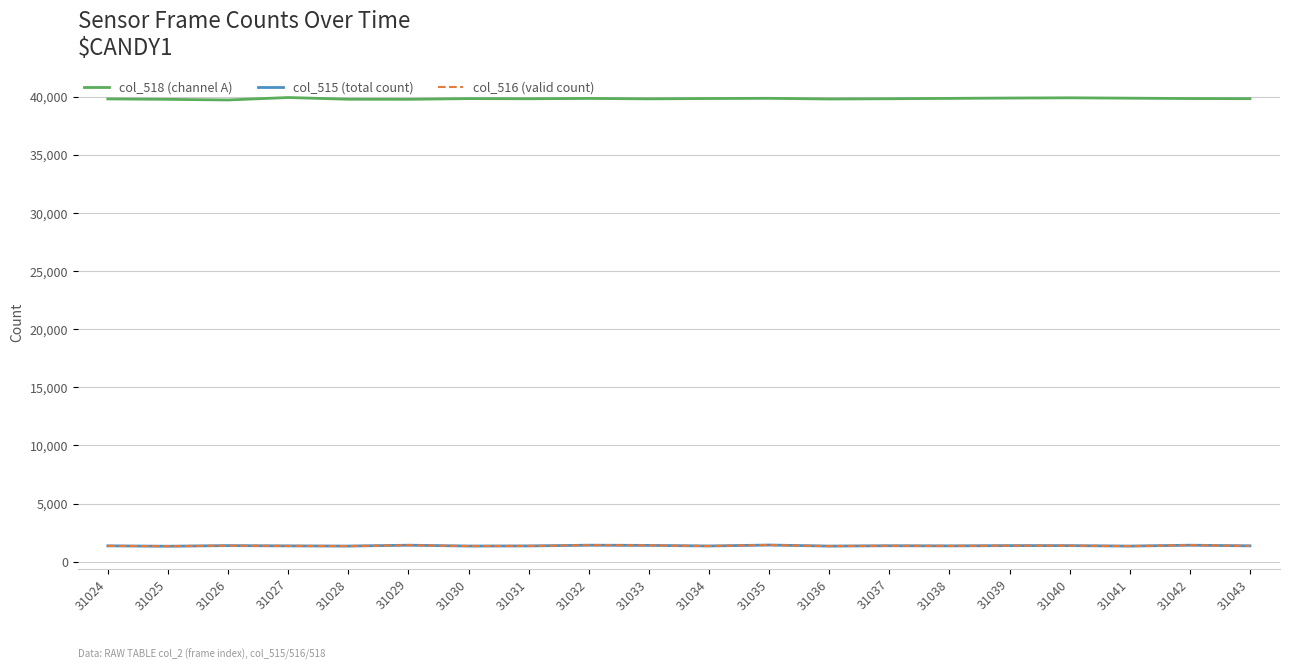

What is the total value across all series at 31040?

42657